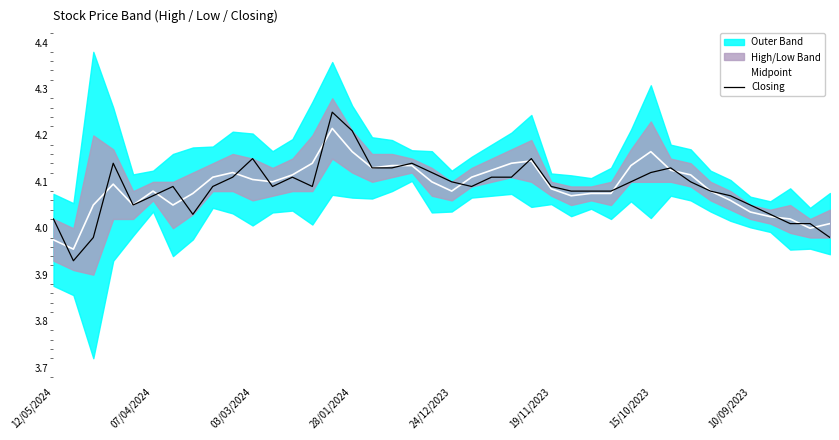

In Closing, how many points are higher than both neighbors (excluding endpoints)?

8